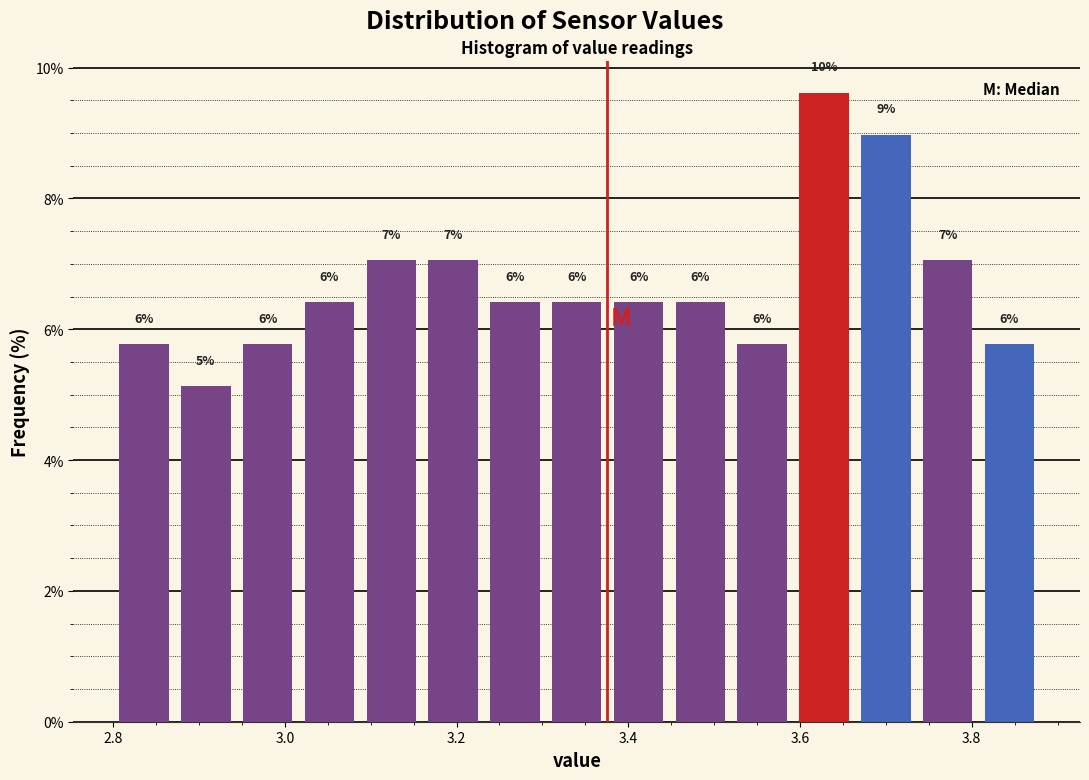

Around what value on the x-axis is the tallest bar? Give the approximate position of its centre, as read against the axis.

3.62